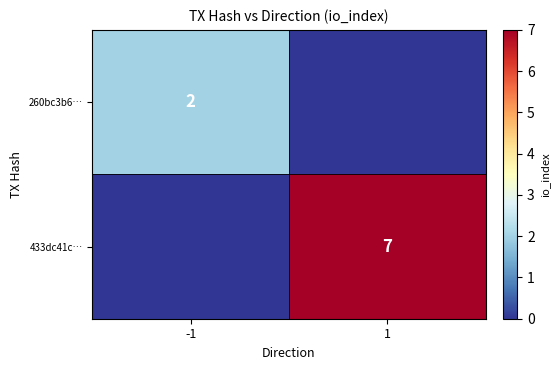

What is the total value across all series at 1?

7